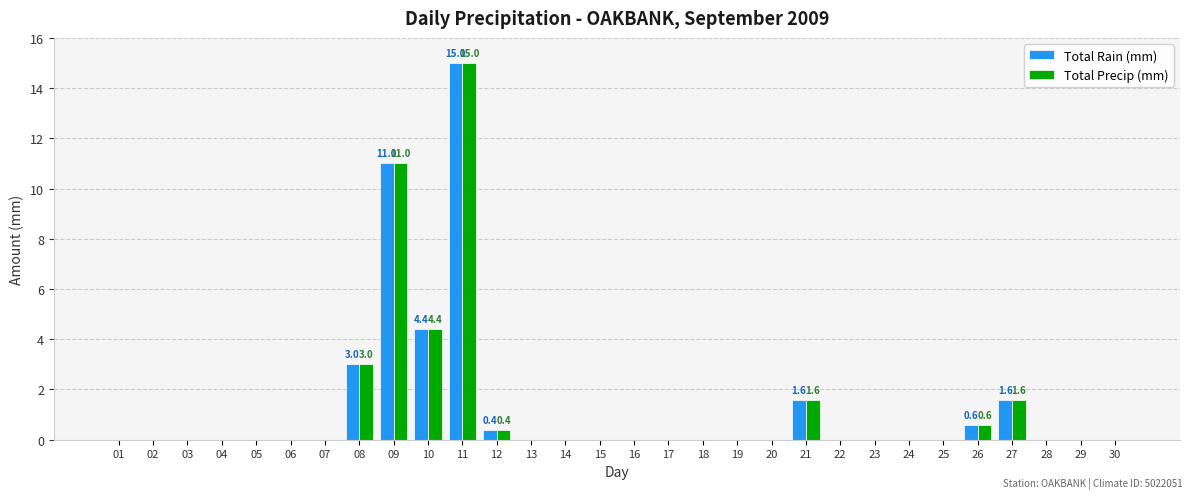

Where is Total Precip (mm) nearest to the value 7?

10